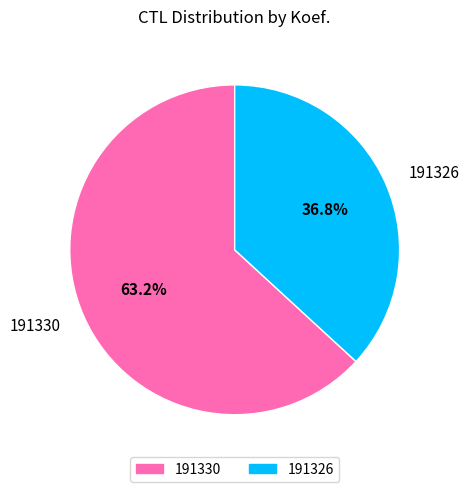

Does 191326 represent more than half of the total?

No